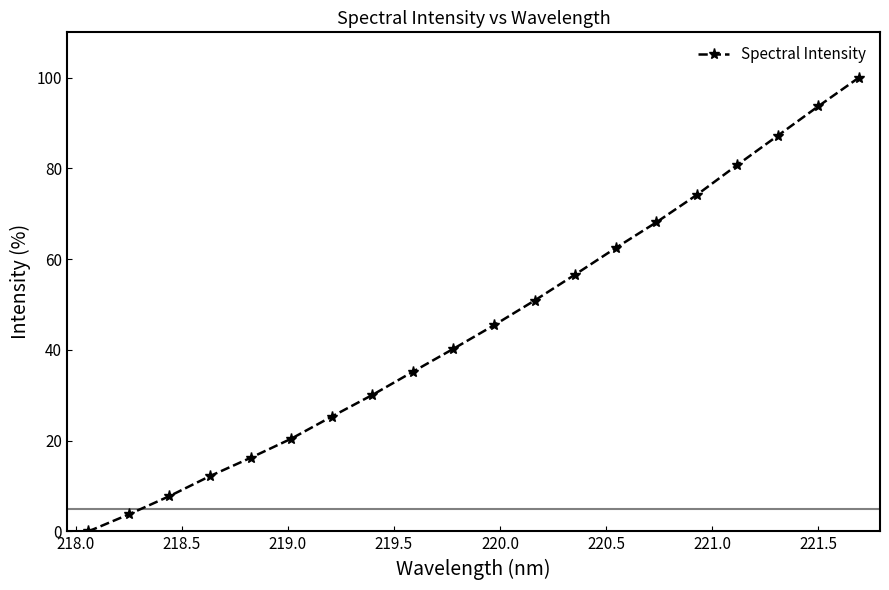

True or false: there are more than 0 points higher than both neighbors.

False